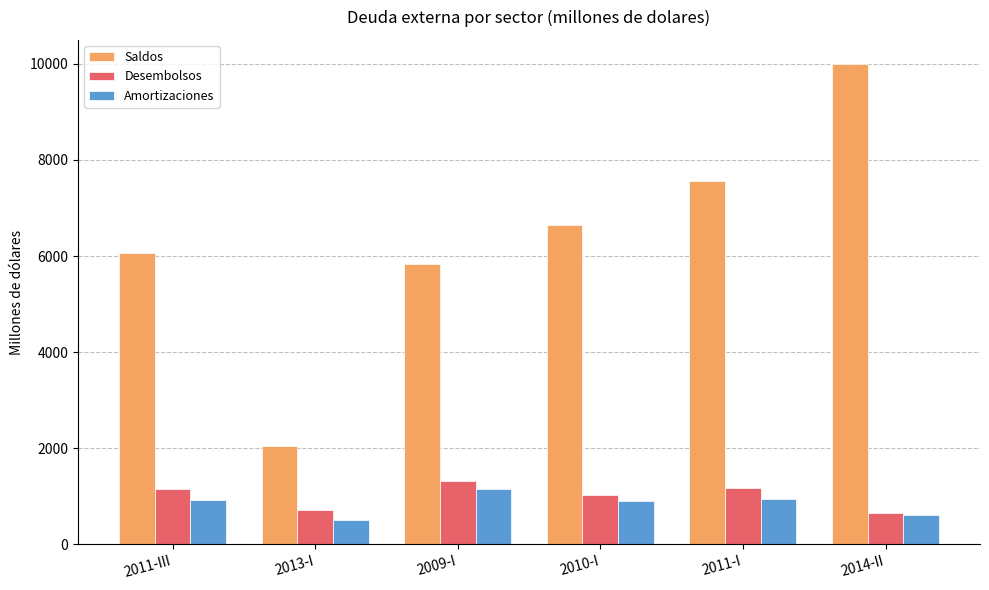

List the series in order of their peak value, lowest first.

Amortizaciones, Desembolsos, Saldos